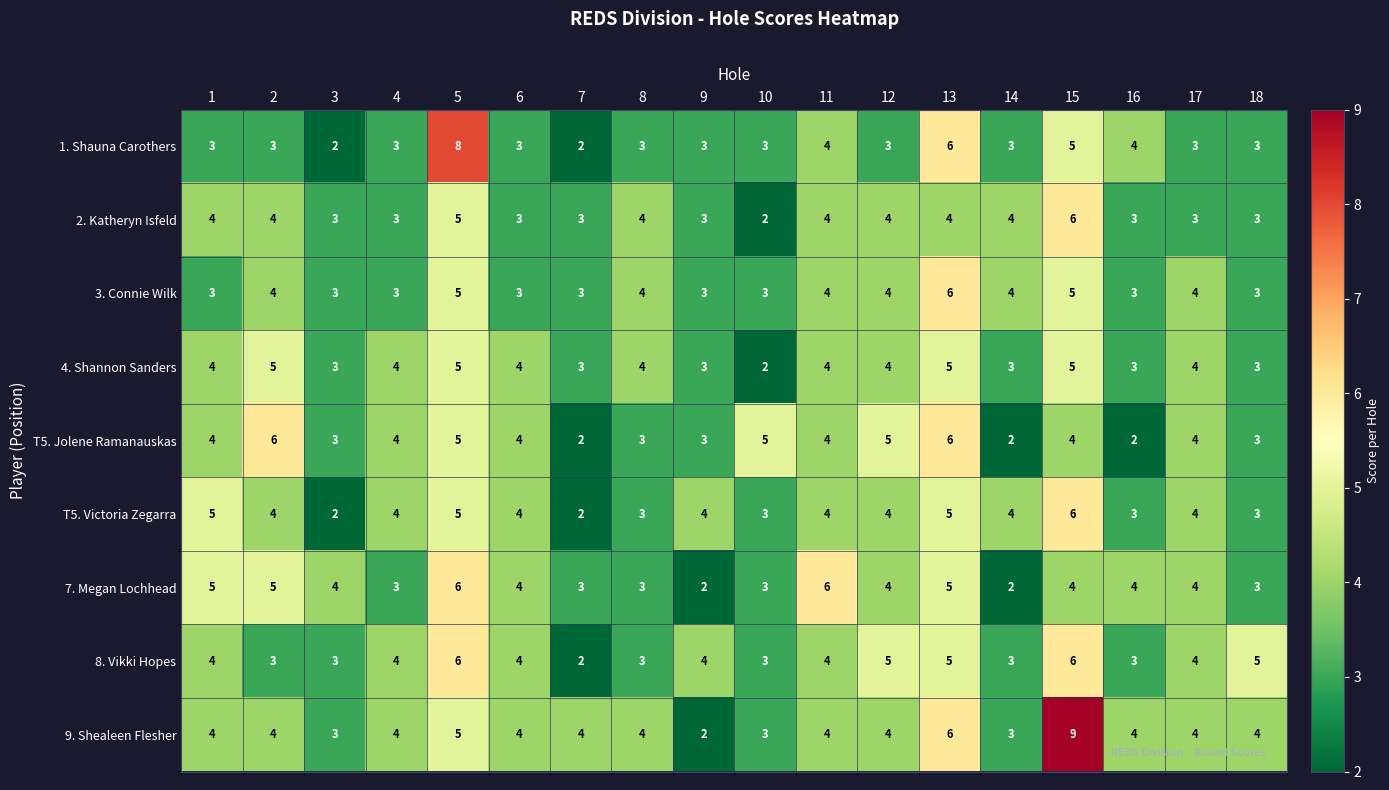

Where is 1. Shauna Carothers nearest to the value 5?

15